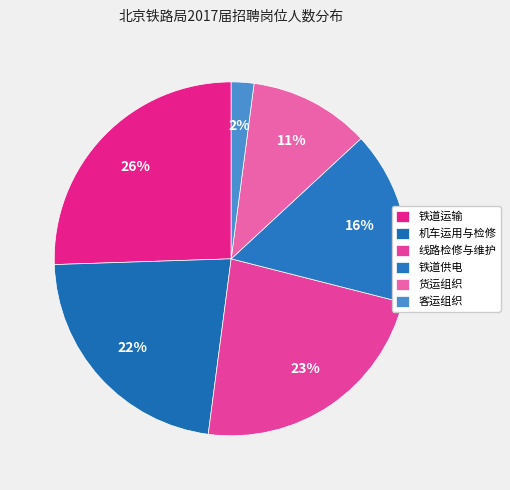

The 机车运用与检修 slice represents 32% of the pie. True or false?

False